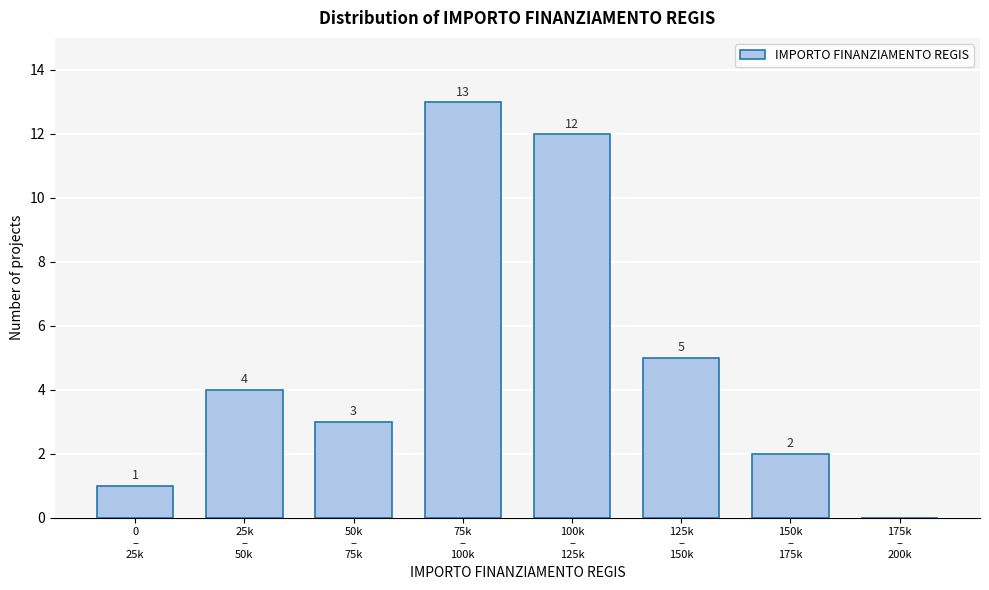

What is the maximum value shown in the chart?

13